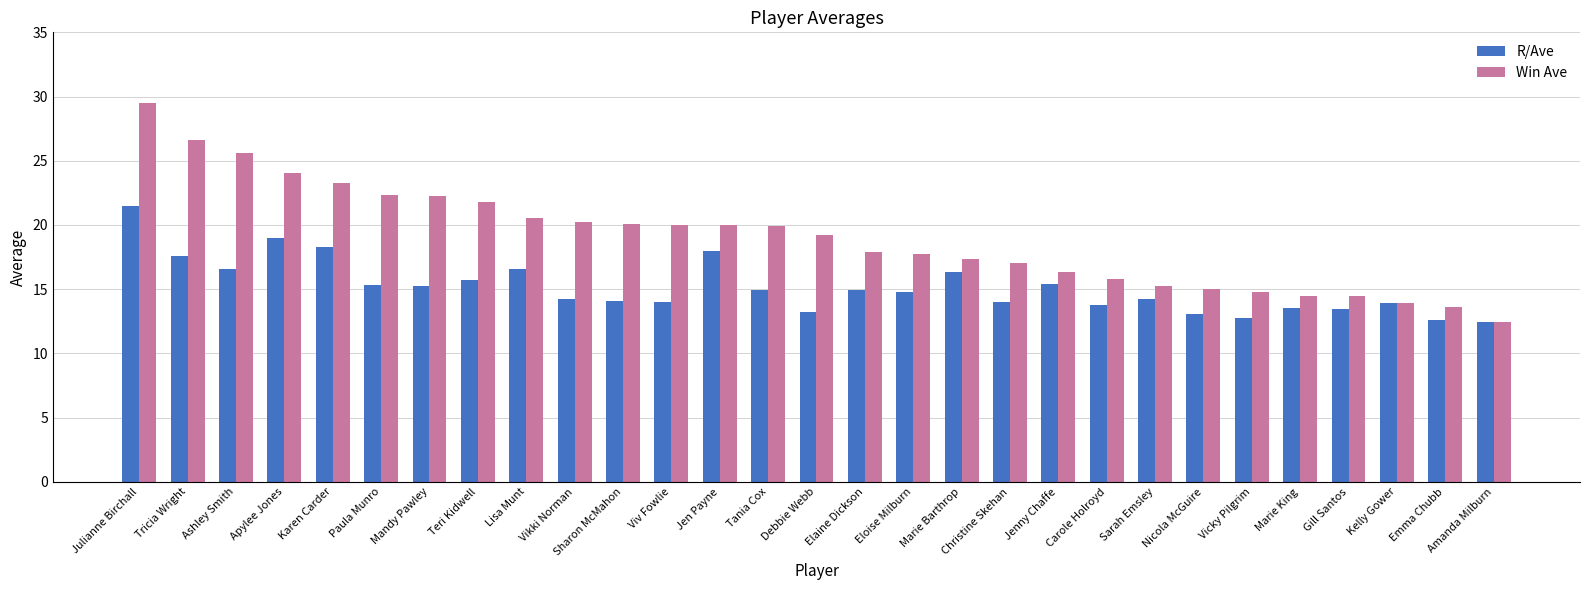

Is the value of Win Ave at Nicola McGuire greater than the value of R/Ave at Christine Skehan?

Yes